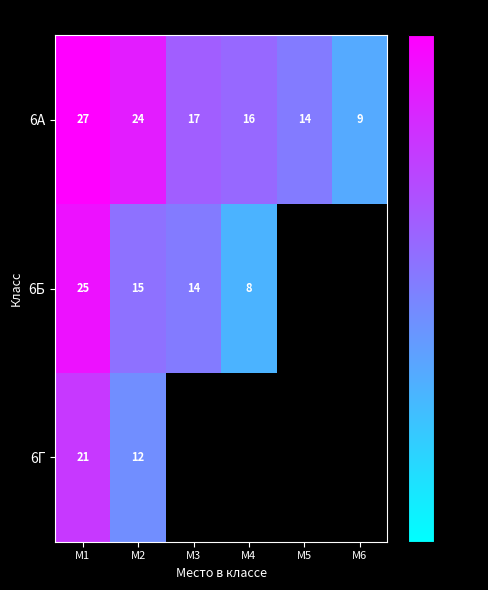

Which label corresponds to the largest value in the chart?

М1